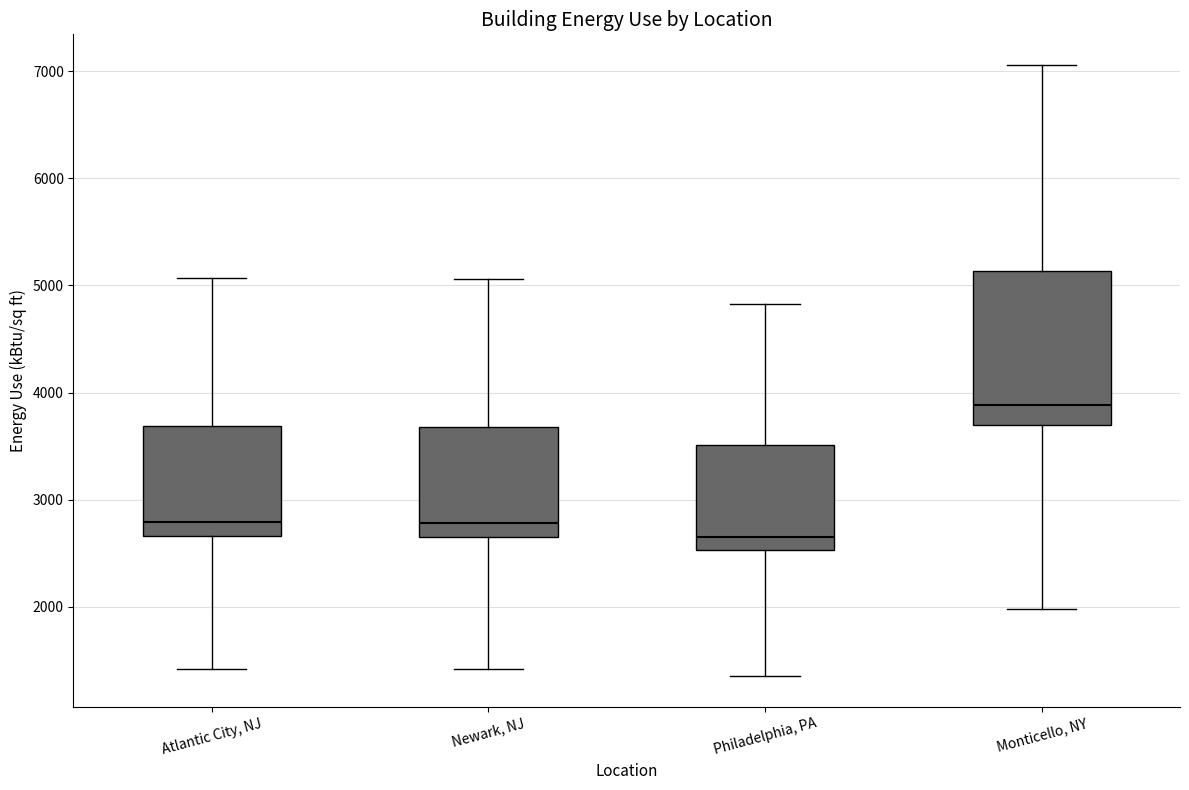

Reading left to right, transcribe this box plot: for each box, give where its median line is, the range the box spans, and where its two whiskers end, as read against the y-axis. The values are not printed on the chart, so give them approximately, as read against the axis.

Atlantic City, NJ: median 2800, box 2700 to 3700, whiskers 1400 to 5100
Newark, NJ: median 2800, box 2700 to 3700, whiskers 1400 to 5100
Philadelphia, PA: median 2700, box 2500 to 3500, whiskers 1400 to 4800
Monticello, NY: median 3900, box 3700 to 5100, whiskers 2000 to 7100